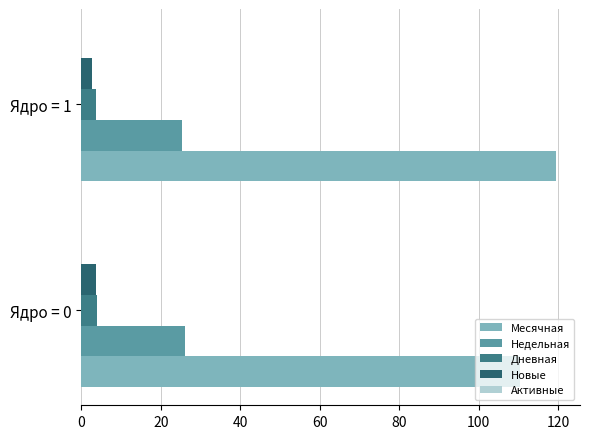

Reading right to left, extract all data points from this chart.

Месячная: 20=119.5	0=110.3
Недельная: 20=25.3	0=26.0
Дневная: 20=3.7	0=3.8
Новые: 20=2.7	0=3.8
Активные: 20=0.1	0=0.1